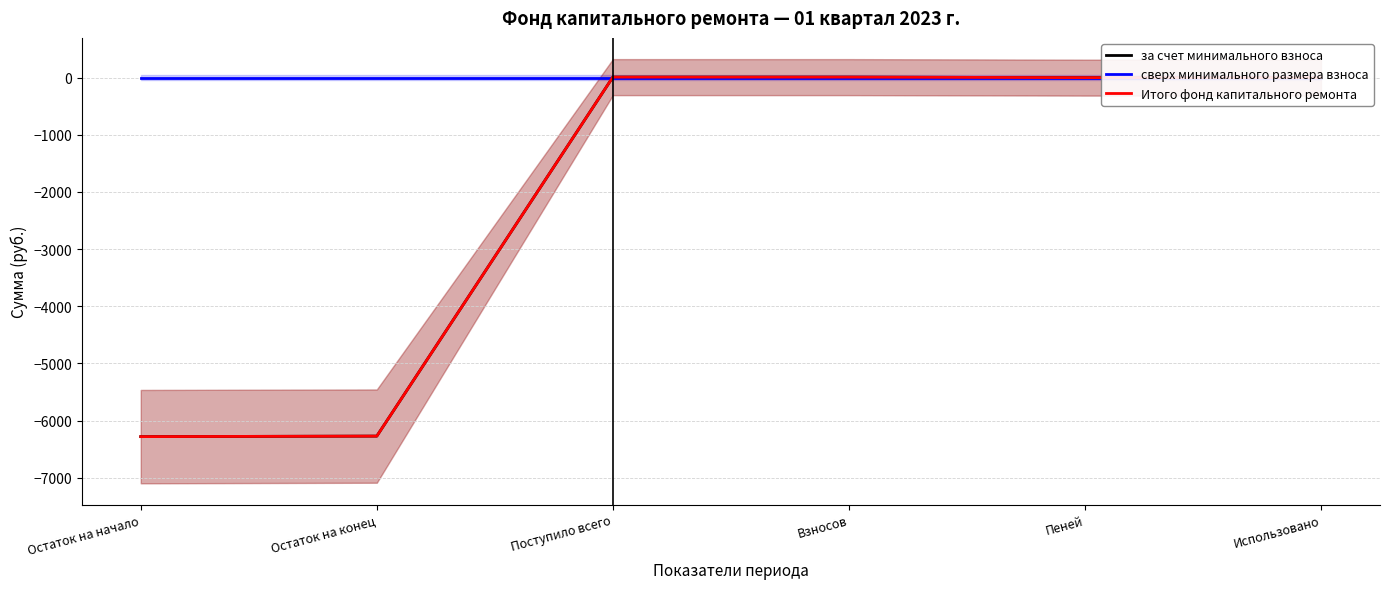

Is this an area chart (filled region under the line)?

No